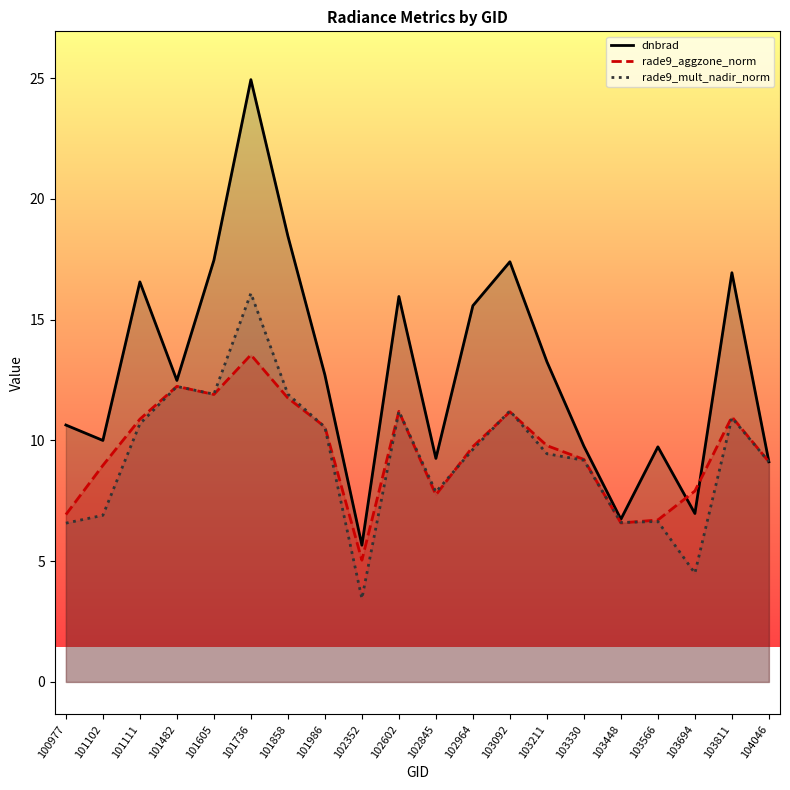

At 103211, list the series in order from smallest to largest.

rade9_mult_nadir_norm, rade9_aggzone_norm, dnbrad